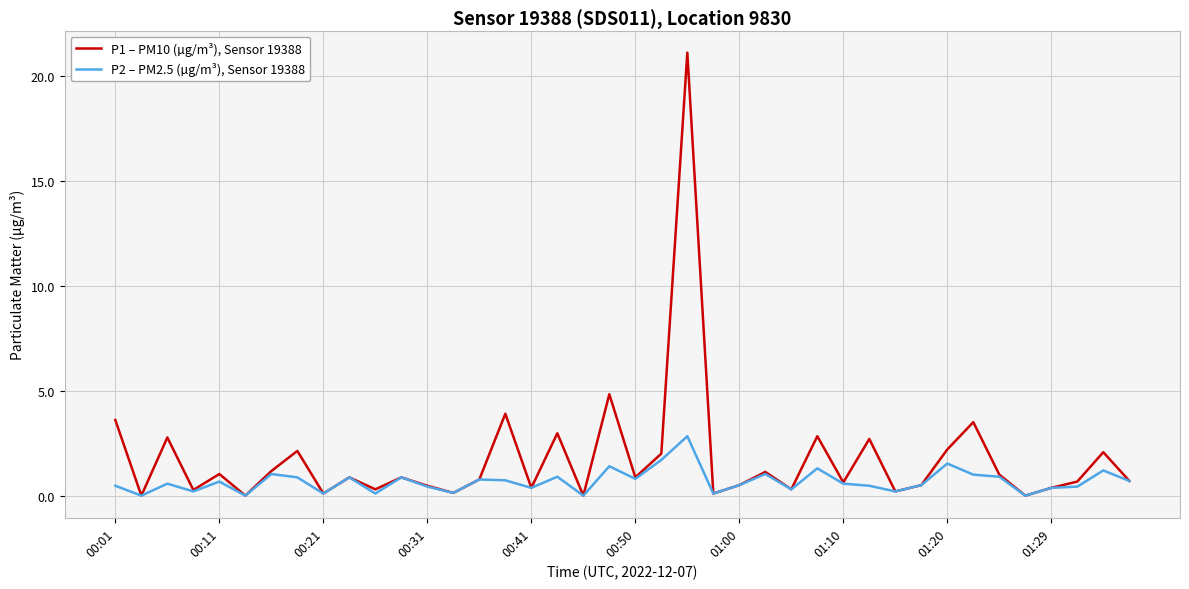

Which series has the largest range (max minus min)?

P1 – PM10 (µg/m³), Sensor 19388